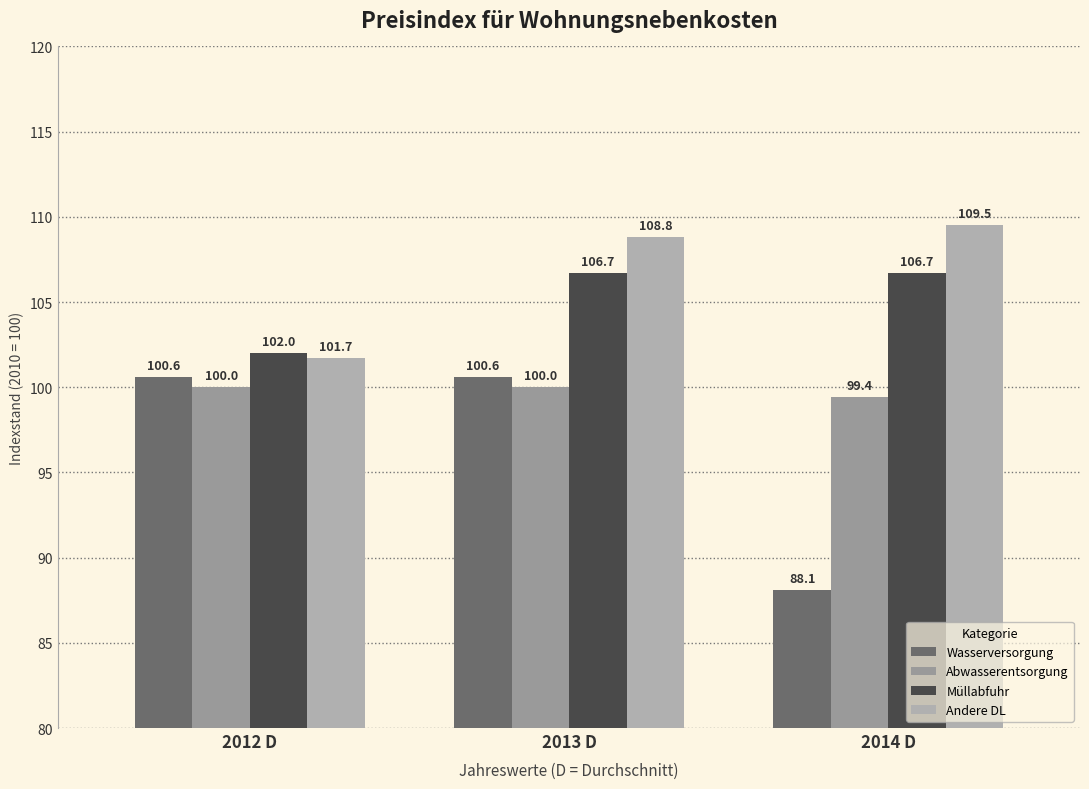

At how many categories does at least one series exceed 100?

3